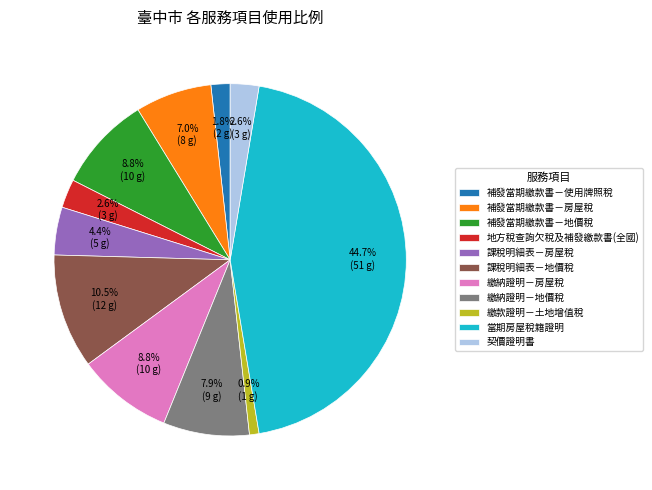

To the nearest percent, what percentage of the pie is 補發當期繳款書－地價稅?

9%